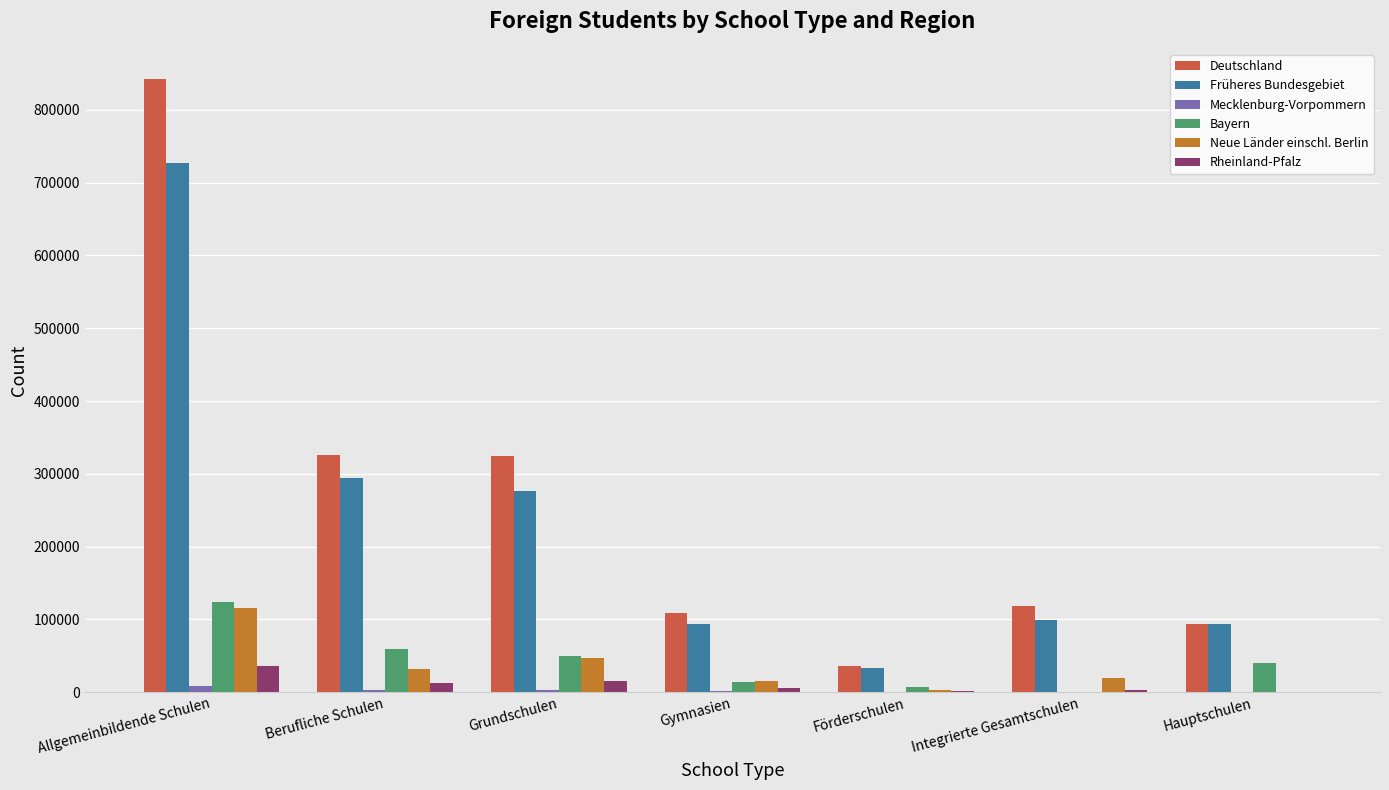

What is the sum of all Früheres Bundesgebiet values?

1616657